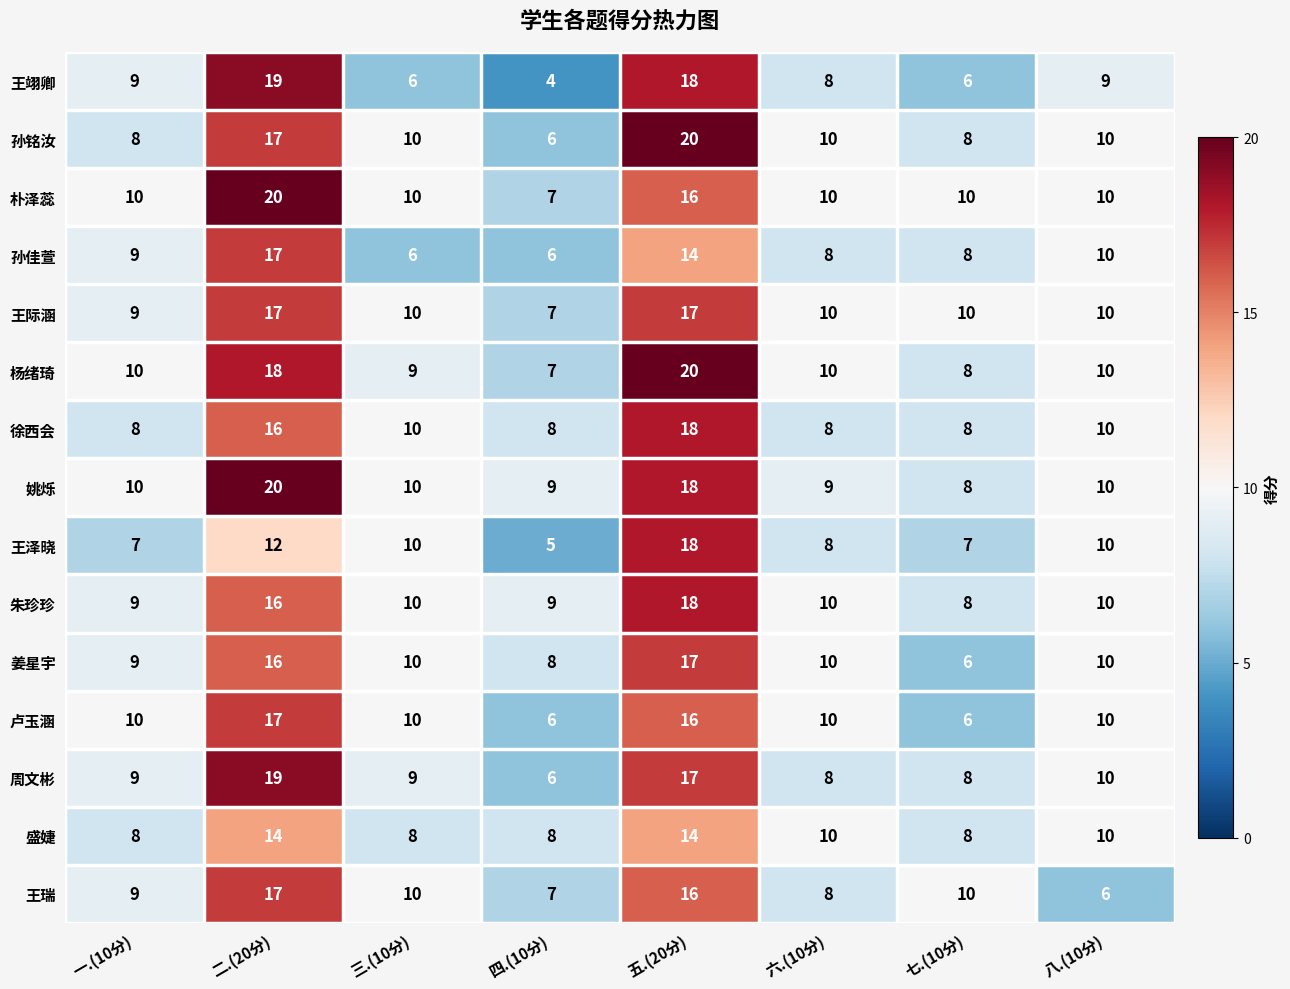

What is the sum of the 孙佳萱 values at 三.(10分) and 八.(10分)?

16